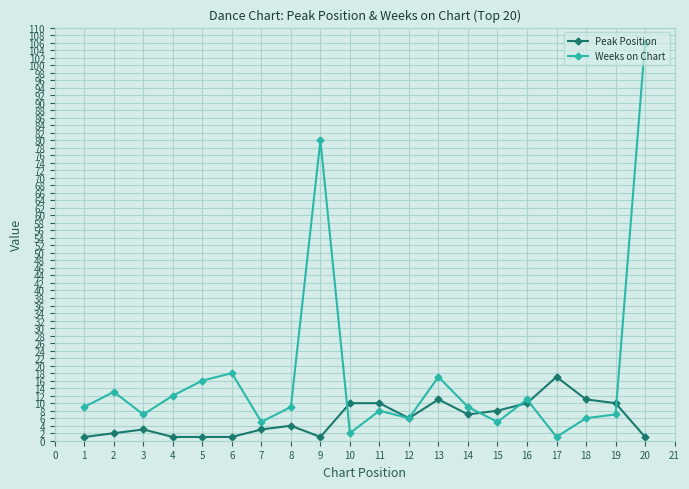

List the series in order of their peak value, highest first.

Weeks on Chart, Peak Position